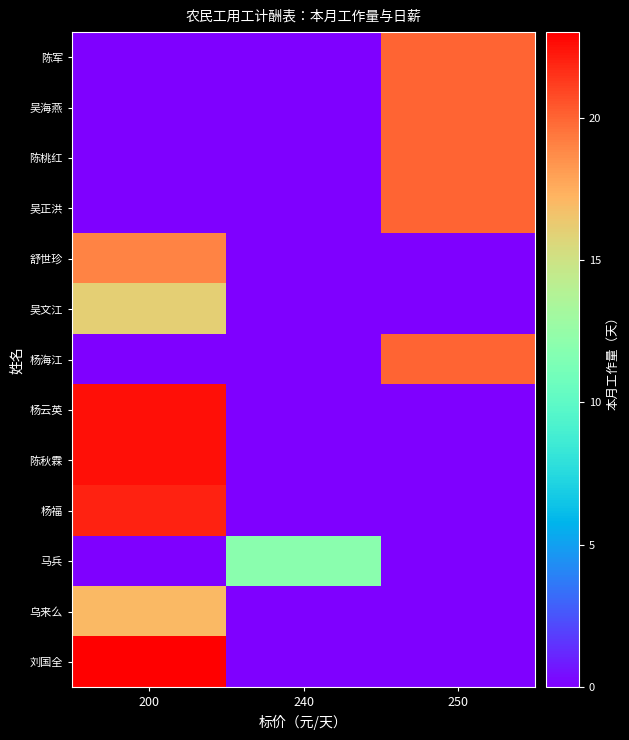

Between 200 and 250, which series saw the biggest shift?

刘国全